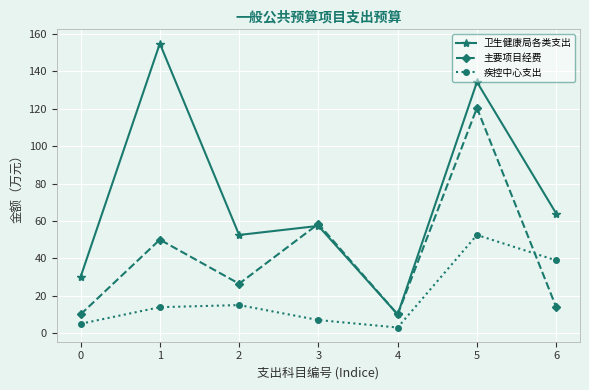

Reading left to right, extract all data points from this chart.

卫生健康局各类支出: 0=30.0	1=154.9	2=52.5	3=57.3	4=10.0	5=134.3	6=64.0
主要项目经费: 0=10.0	1=50.0	2=26.4	3=58.5	4=10.0	5=120.4	6=13.9
疾控中心支出: 0=5.0	1=13.9	2=15.0	3=7.0	4=3.0	5=52.5	6=38.9